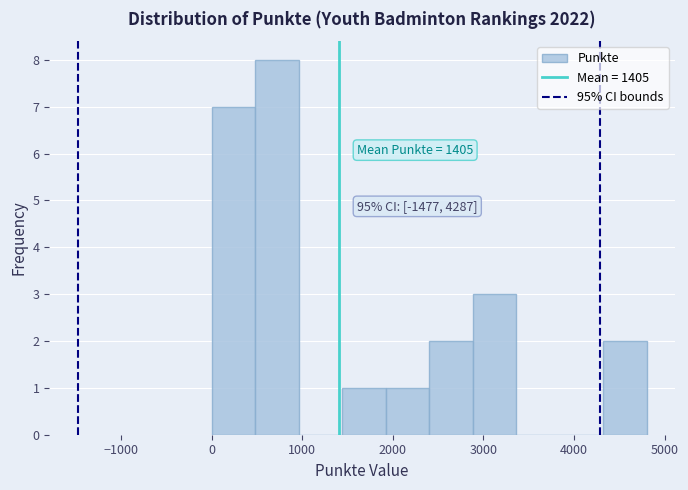

Over which range of the x-axis is the bar tallest?

480 to 960